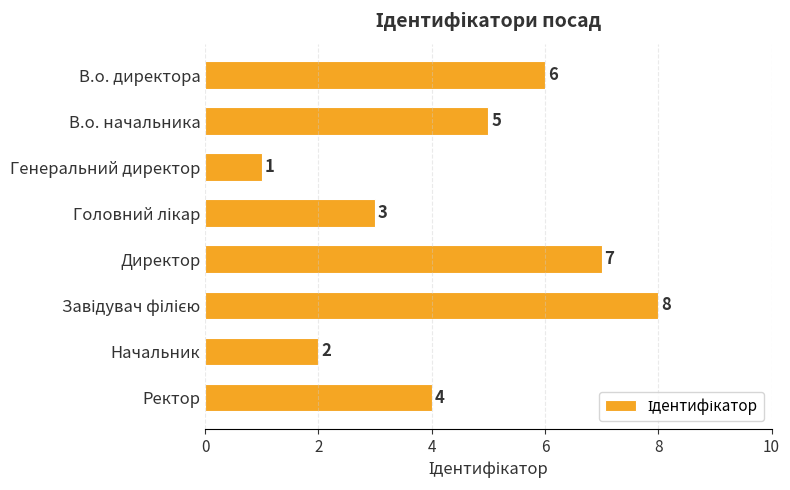

What is the difference between the values at Генеральний директор and Ректор?

3